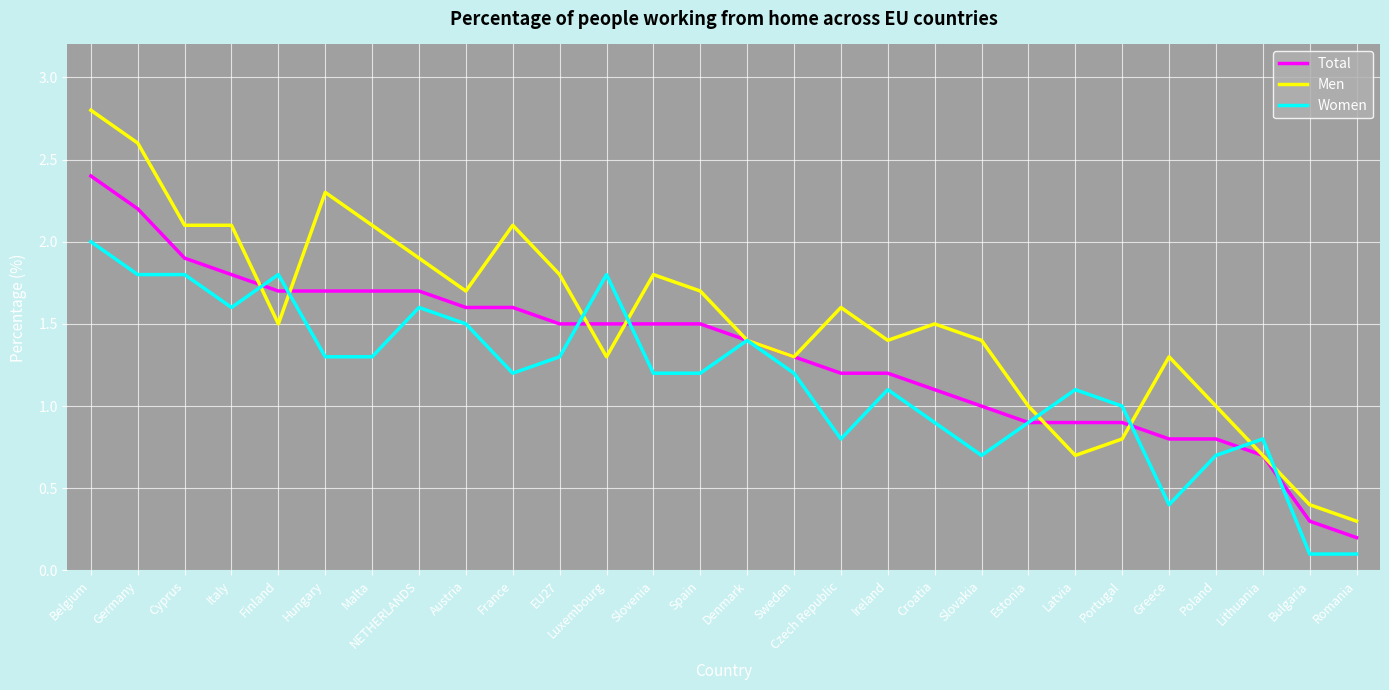

Where is Women nearest to the value 1?

Portugal